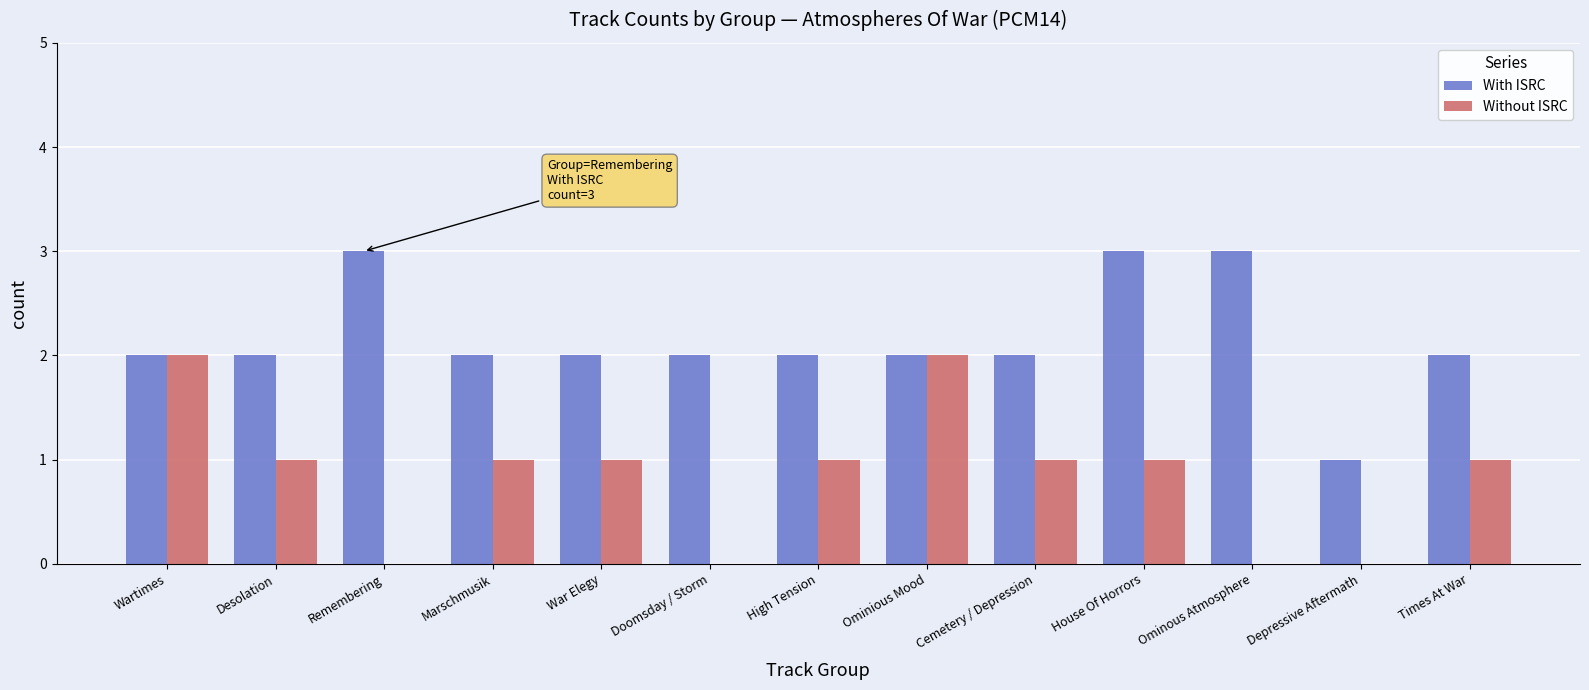

What is the approximate value of With ISRC at Cemetery / Depression?

2